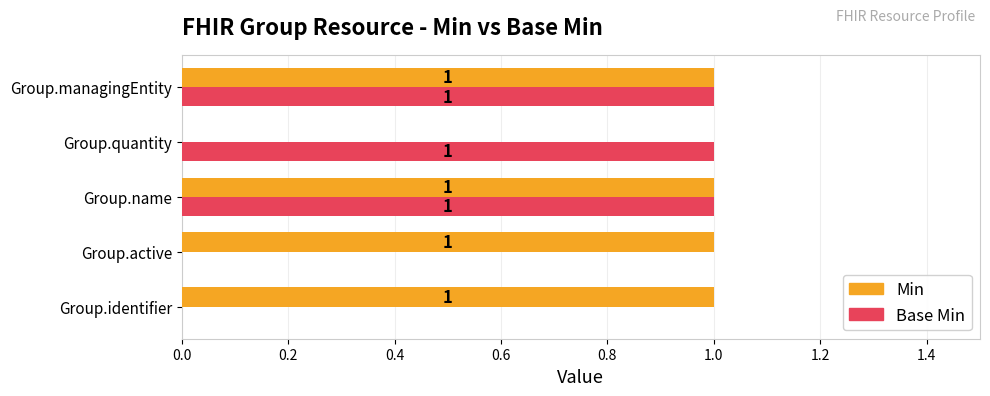

Is the value of Min at Group.identifier greater than the value of Base Min at Group.identifier?

Yes